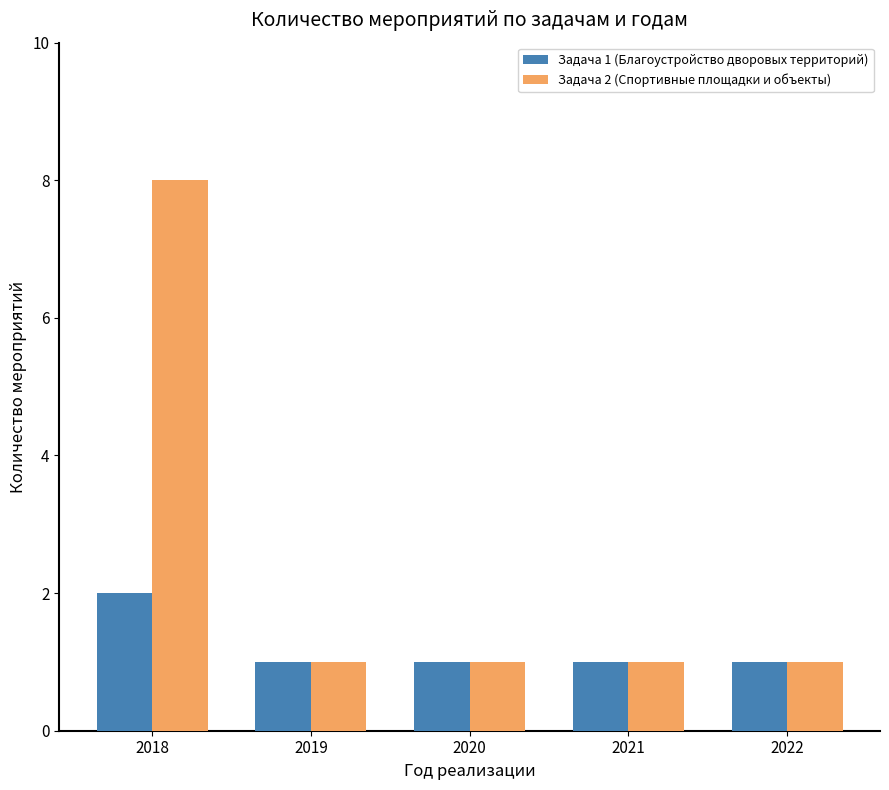

Does the chart contain any negative values?

No